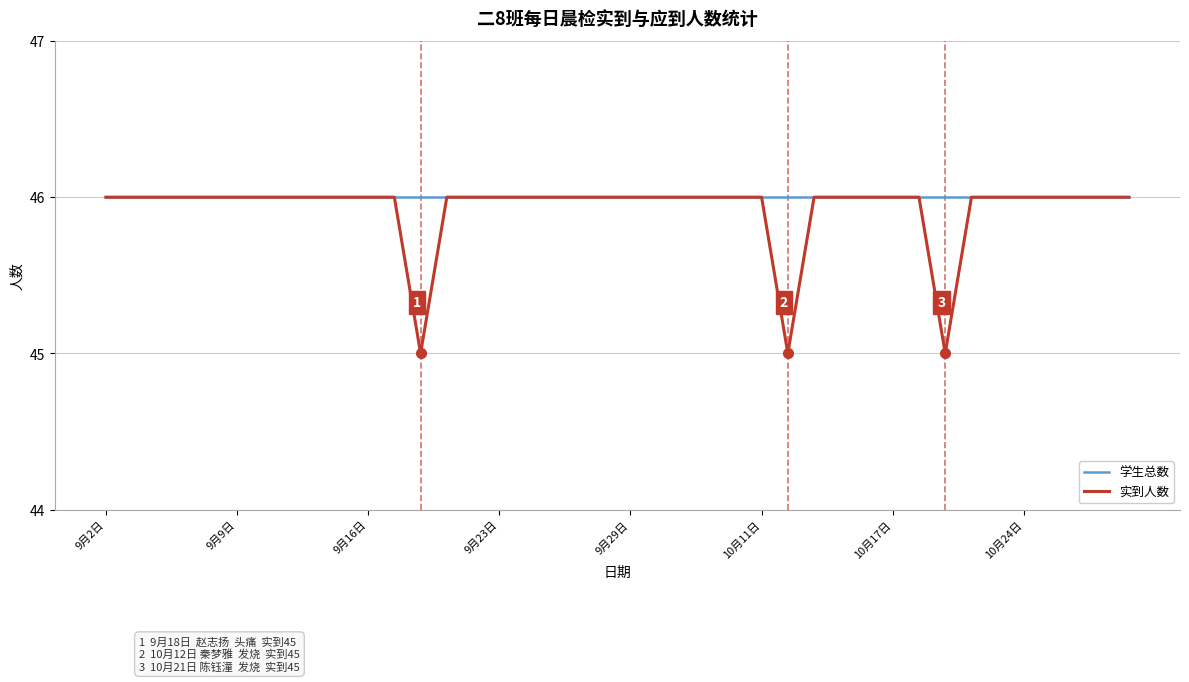

What is the smallest value displayed?

45